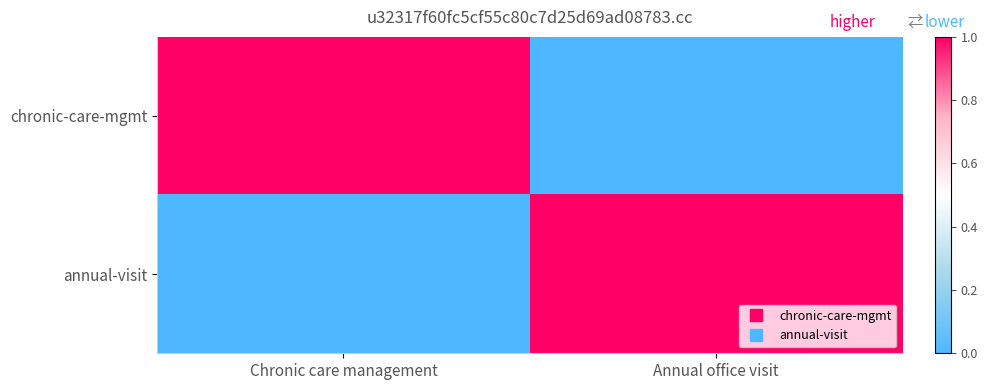

At which label does chronic-care-mgmt reach its minimum?

Annual office visit